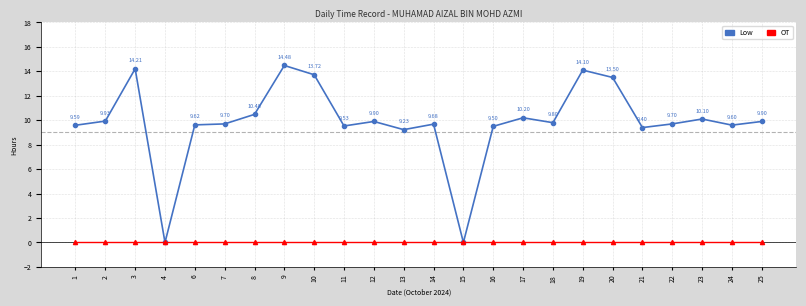

At how many categories does at least one series exceed 1?

22